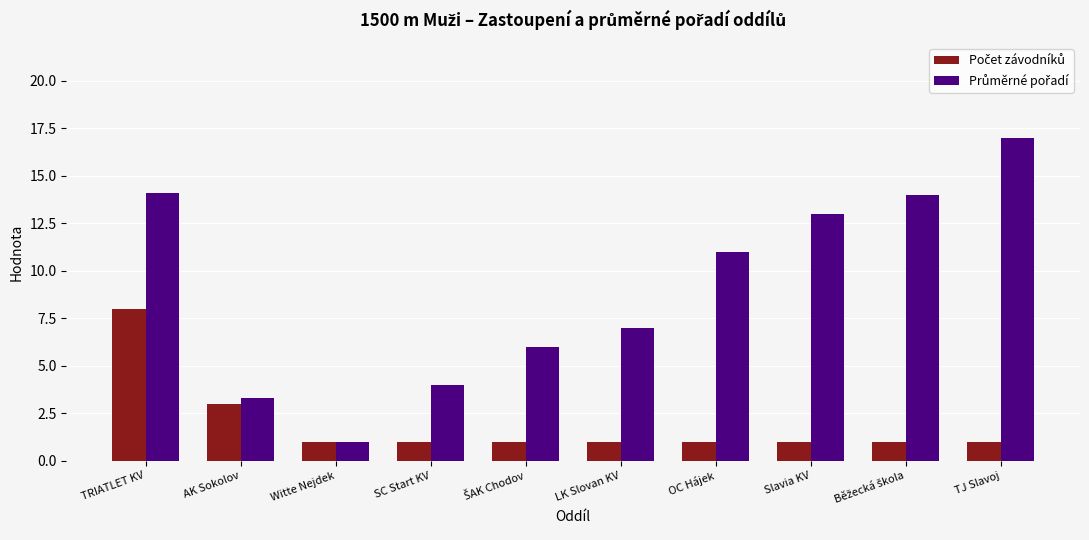

At which category does the chart reach its peak across all series?

TJ Slavoj